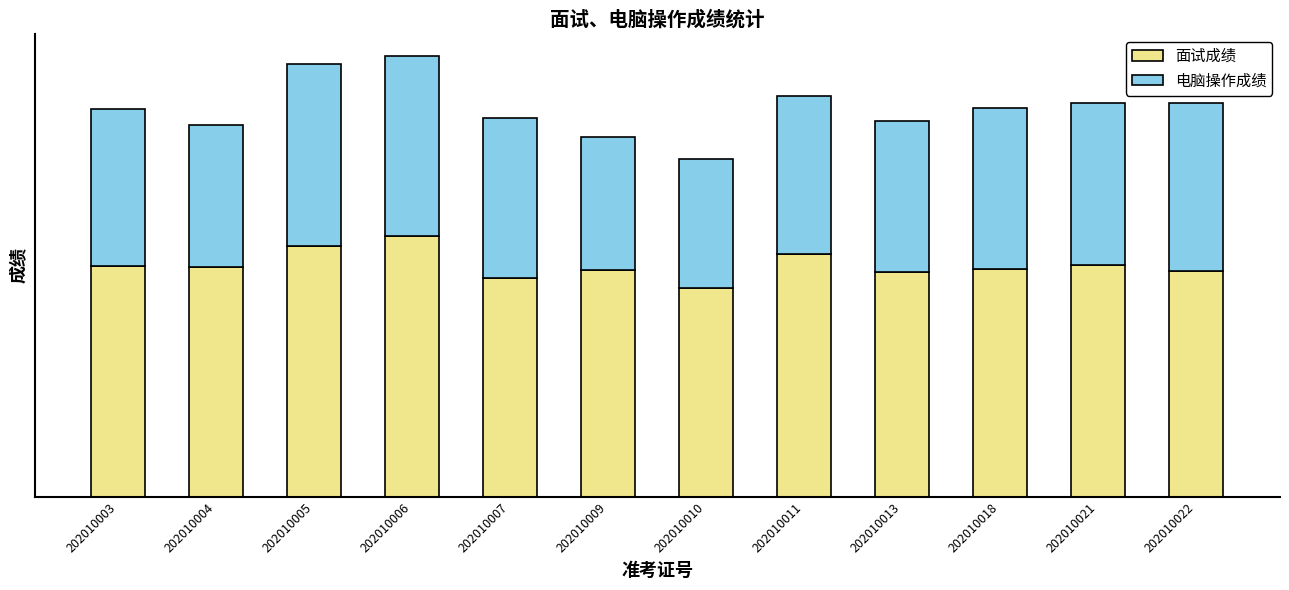

Does the chart contain stacked bars?

Yes